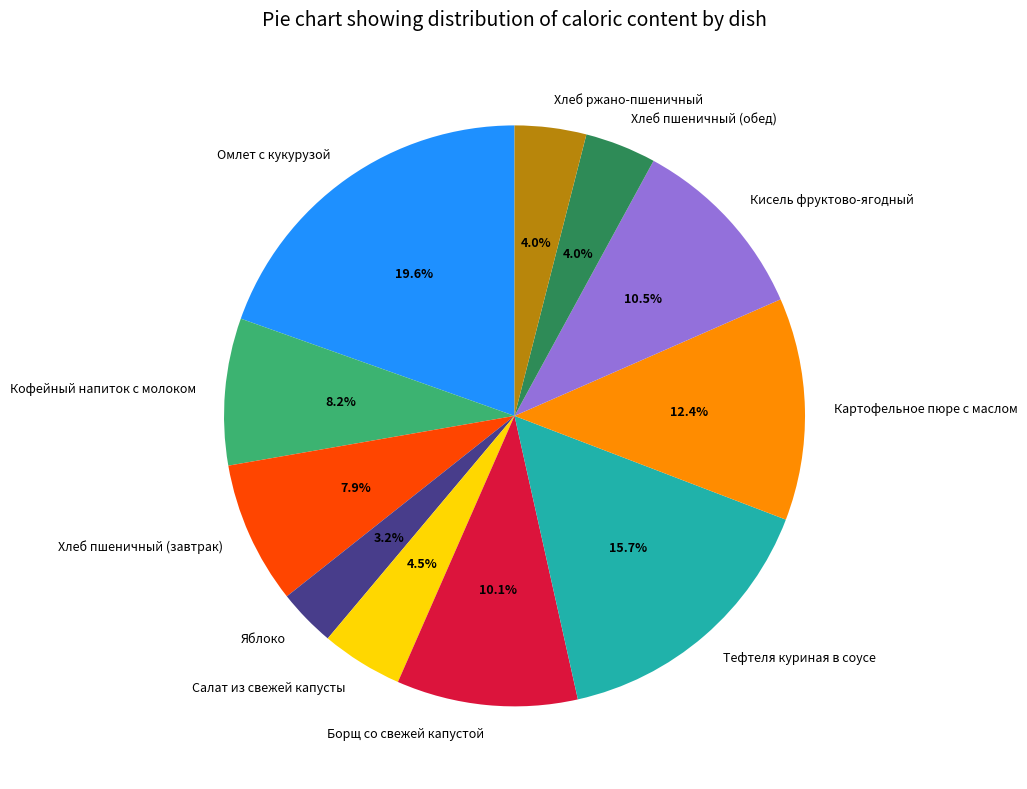

Approximately how many times larger is the value at Яблоко compared to Хлеб ржано-пшеничный?

0.8